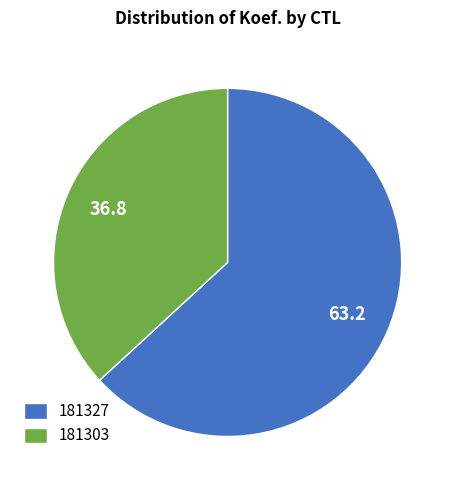

Does any single category account for the majority?

Yes